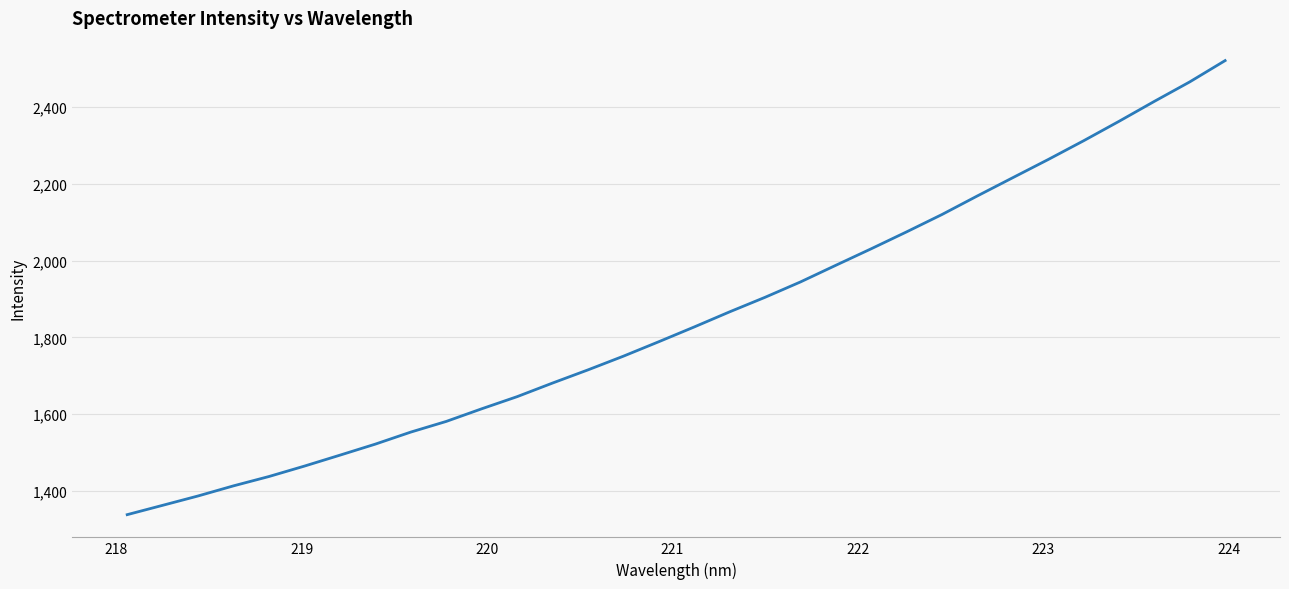

What is the greatest value displayed?

2521.1